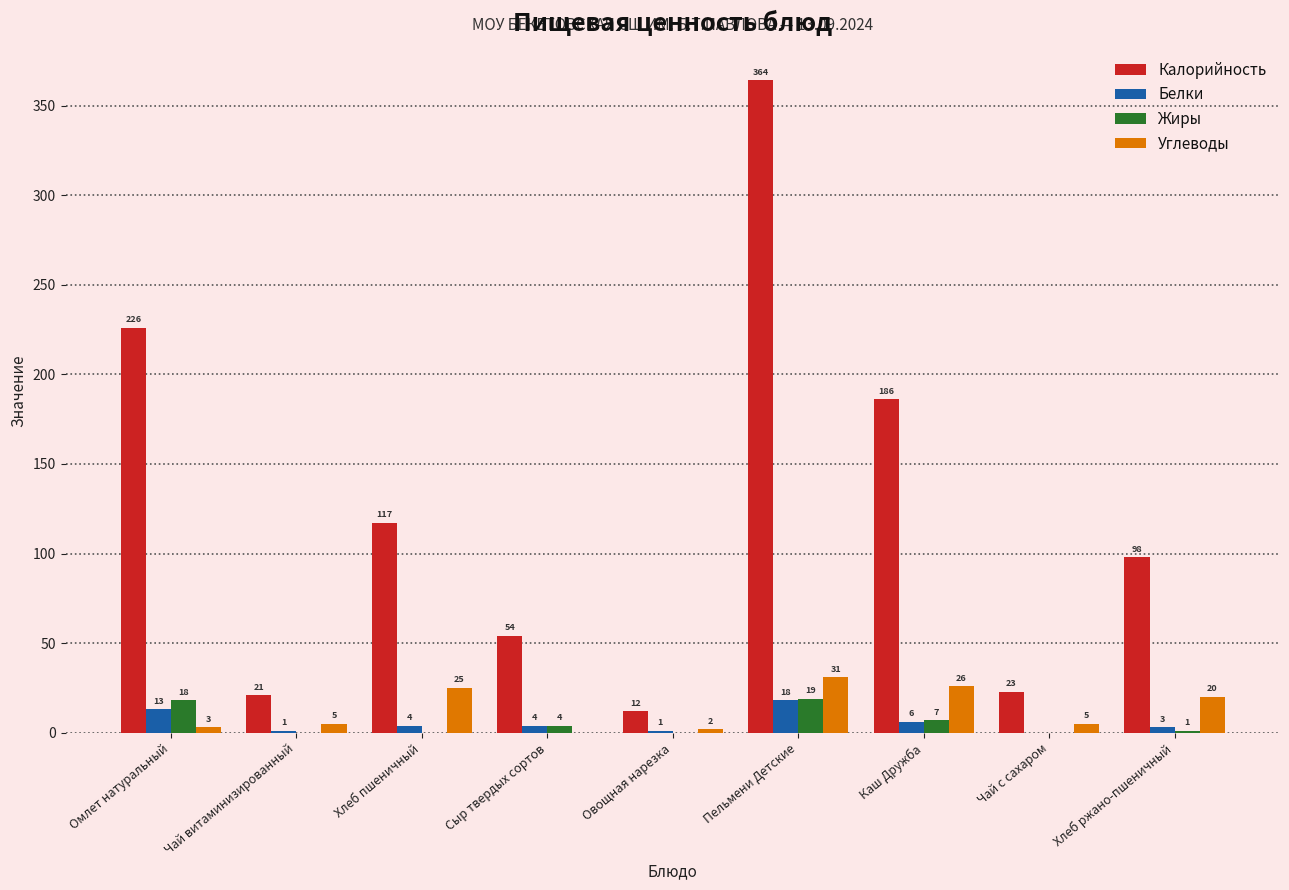

The Калорийность series shows 93 at Пельмени Детские. True or false?

False